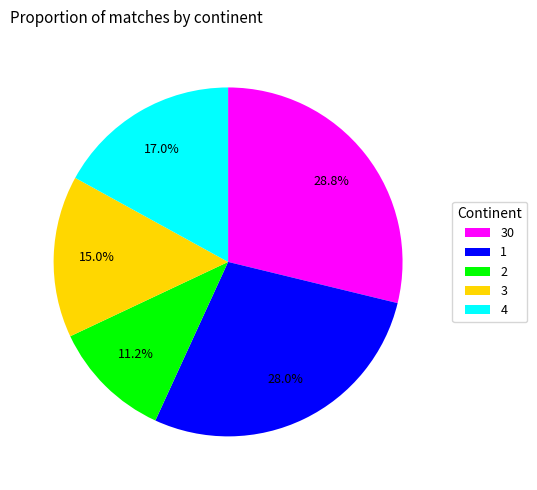

Does any single category account for the majority?

No